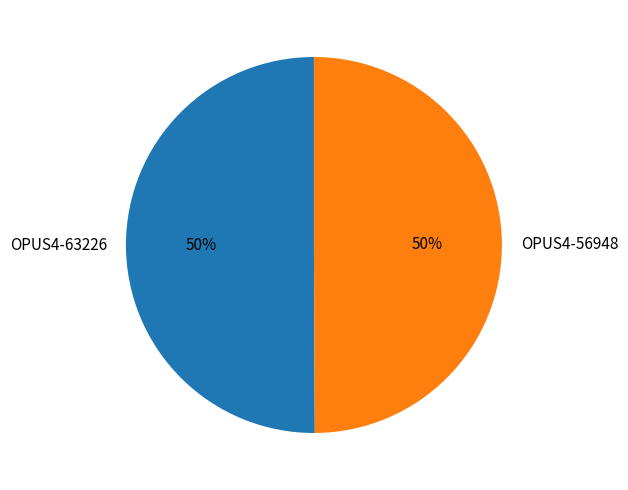

How many slices are in this pie chart?

2